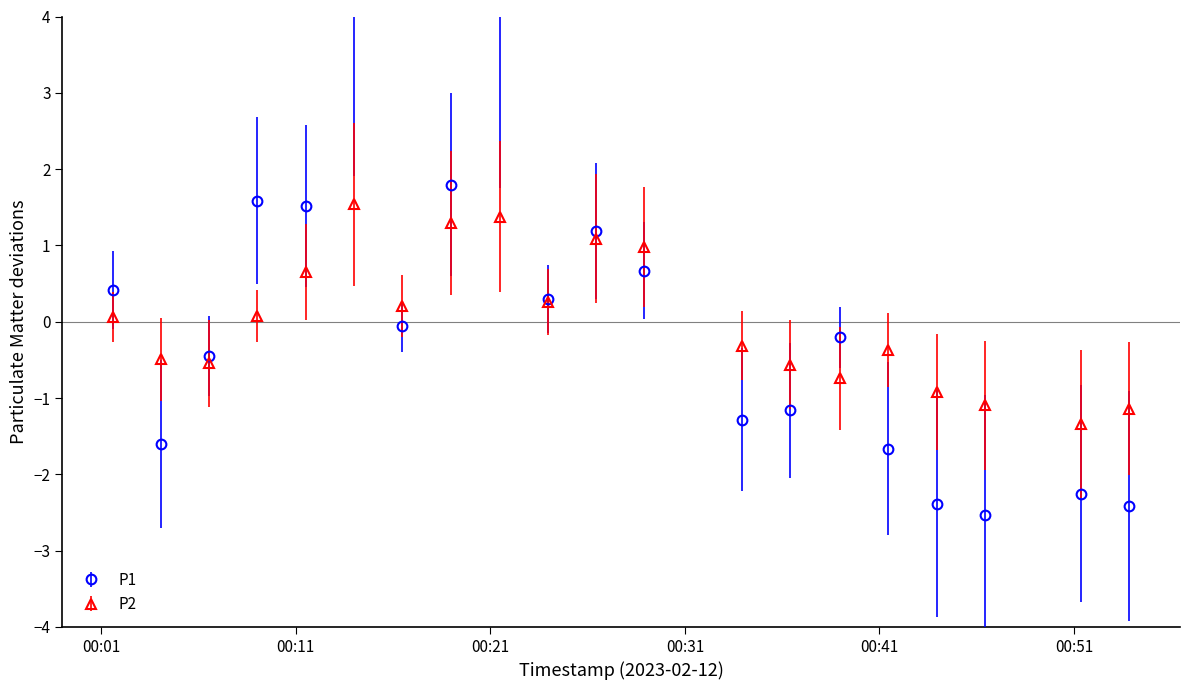

What is the value of the P2 point at the 12th from the left?

1.0